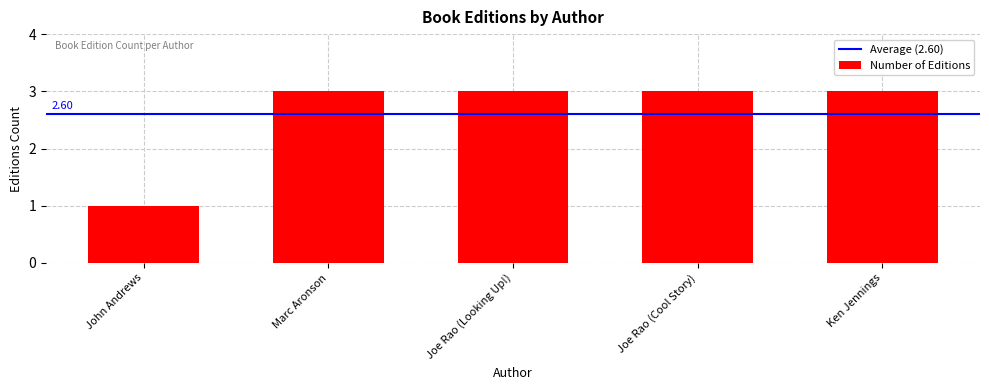

What is the change in value from John Andrews to Joe Rao (Looking Up!)?

+2